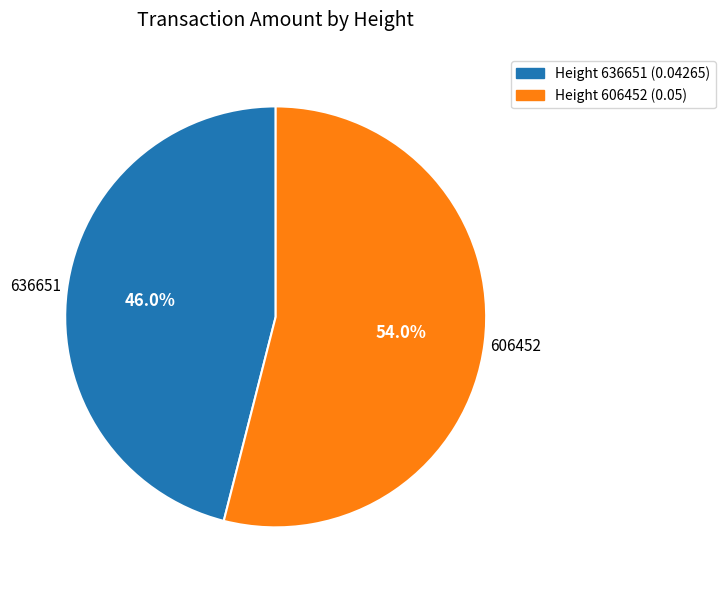

Is there any slice that represents more than half of the pie?

Yes